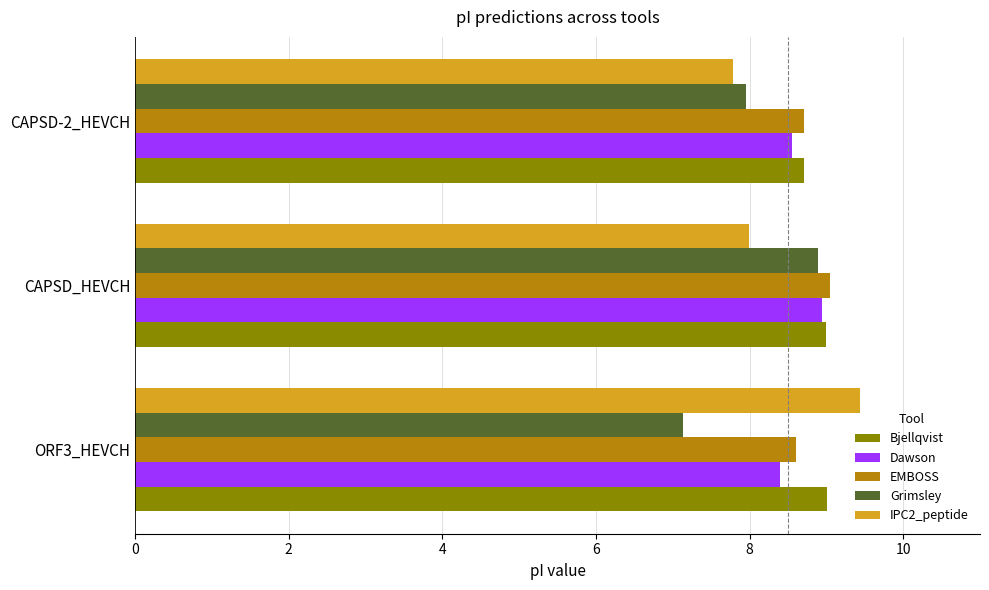

What is the smallest value displayed?

7.1